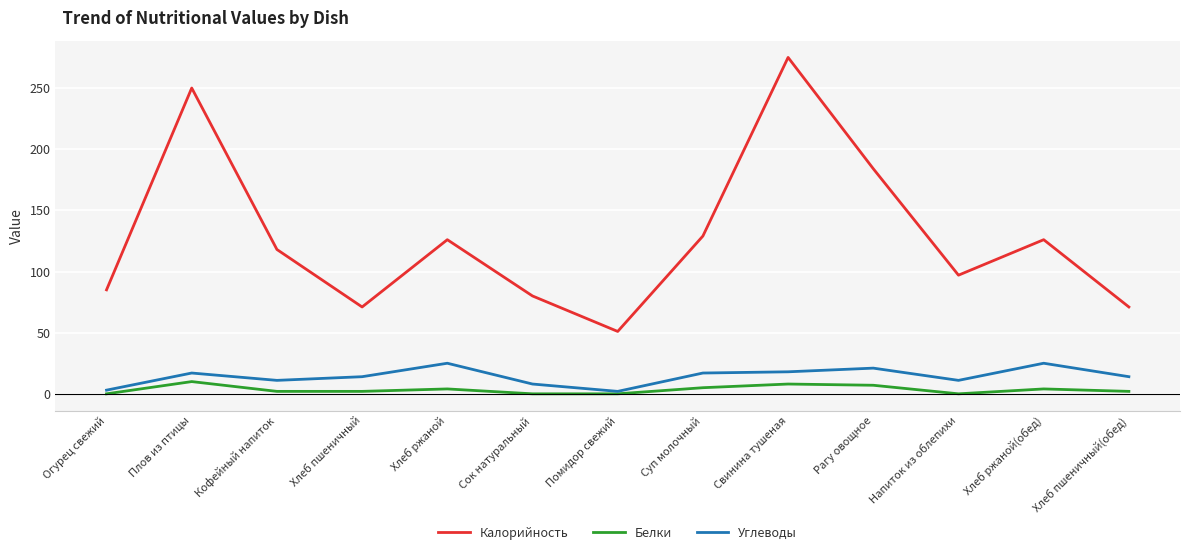

What is the average value of the Калорийность series?

128